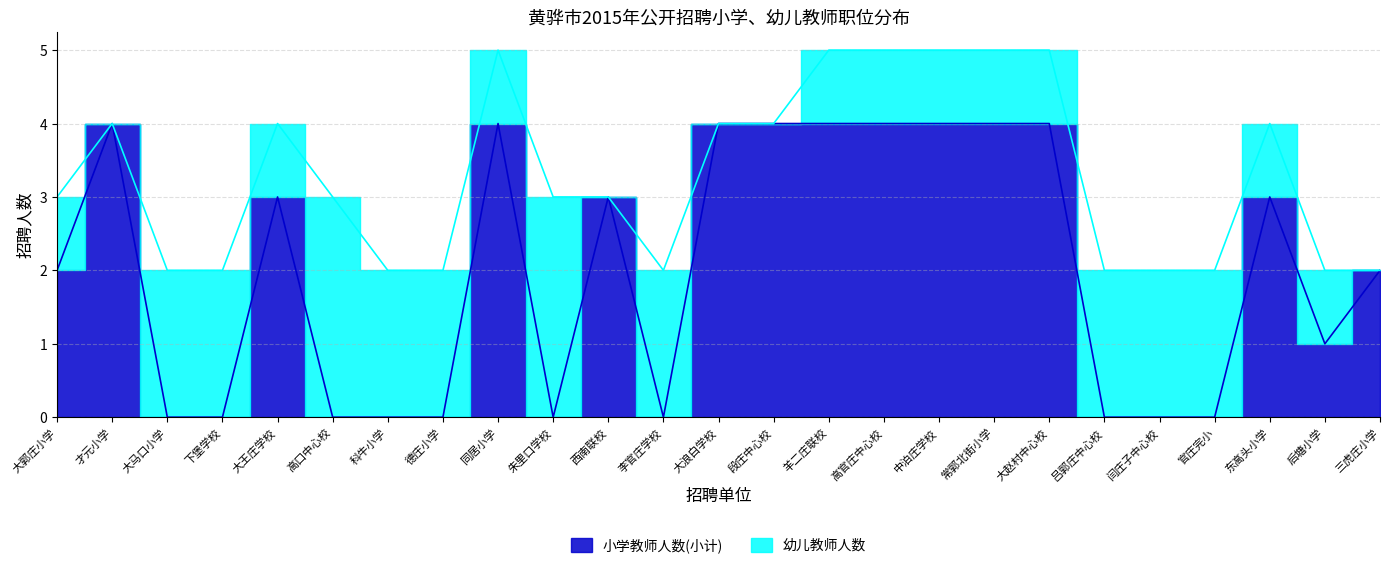

What position from the left is 高口中心校?

6